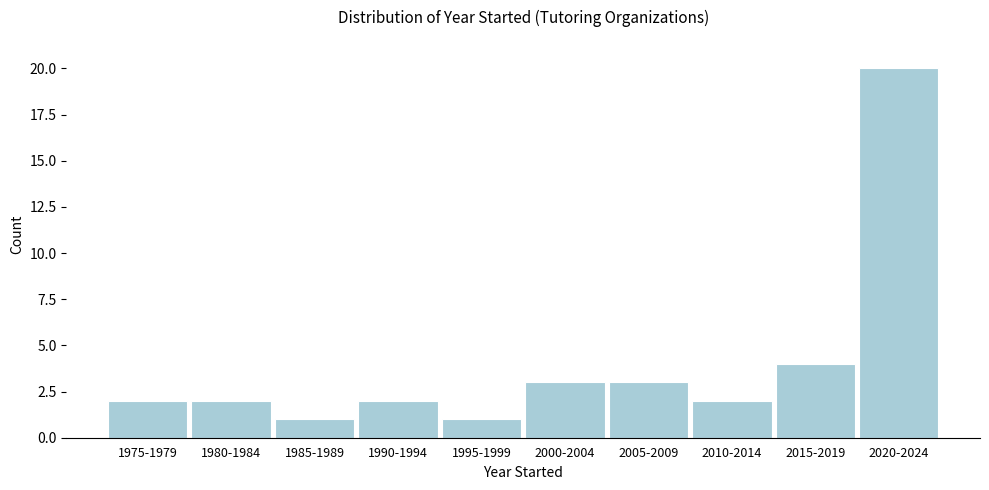

Reading right to left, what are all the values shown in this chart?

2020-2024=20	2015-2019=4	2010-2014=2	2005-2009=3	2000-2004=3	1995-1999=1	1990-1994=2	1985-1989=1	1980-1984=2	1975-1979=2